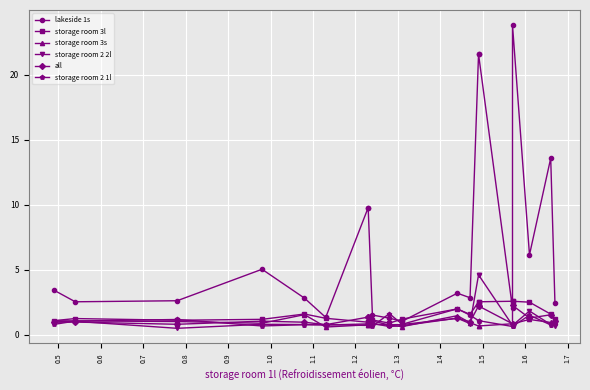

True or false: storage room 2 1l has a value of 1.5 at 1.6.

True